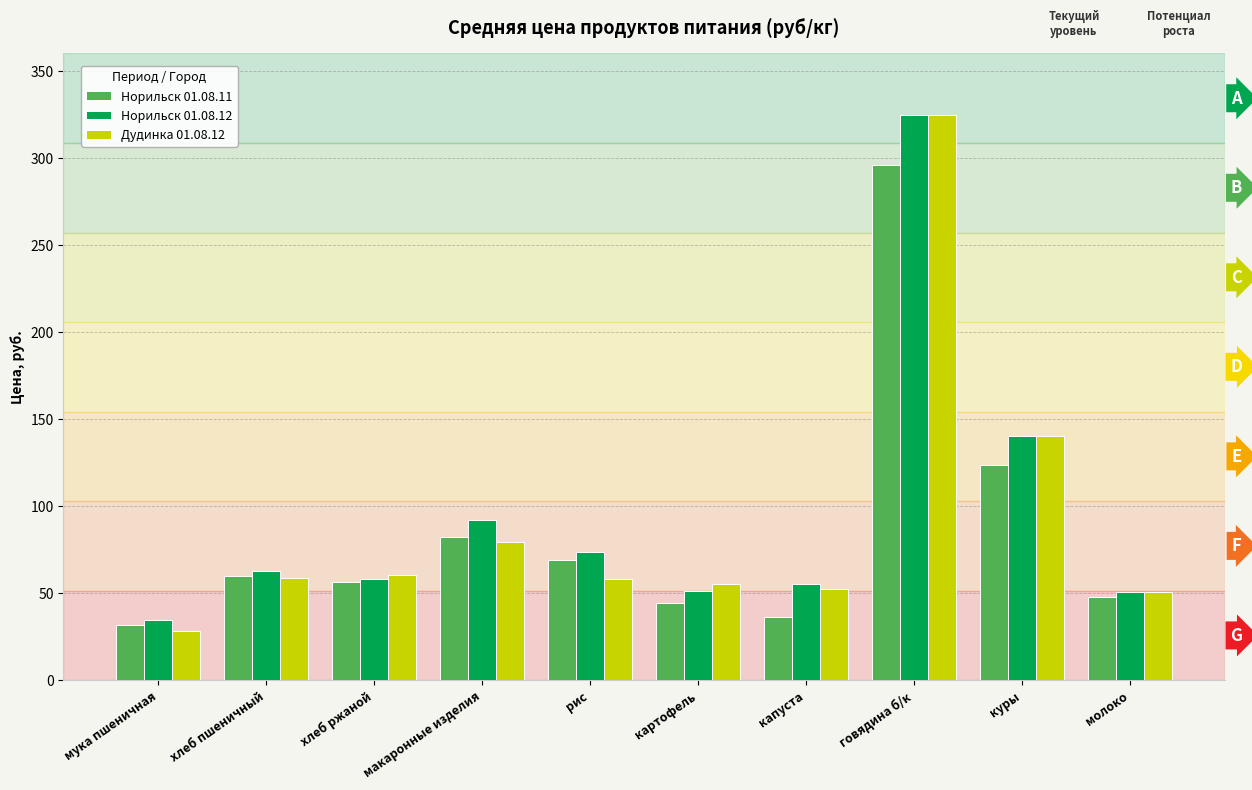

Where is Норильск 01.08.12 nearest to the value 179?

куры